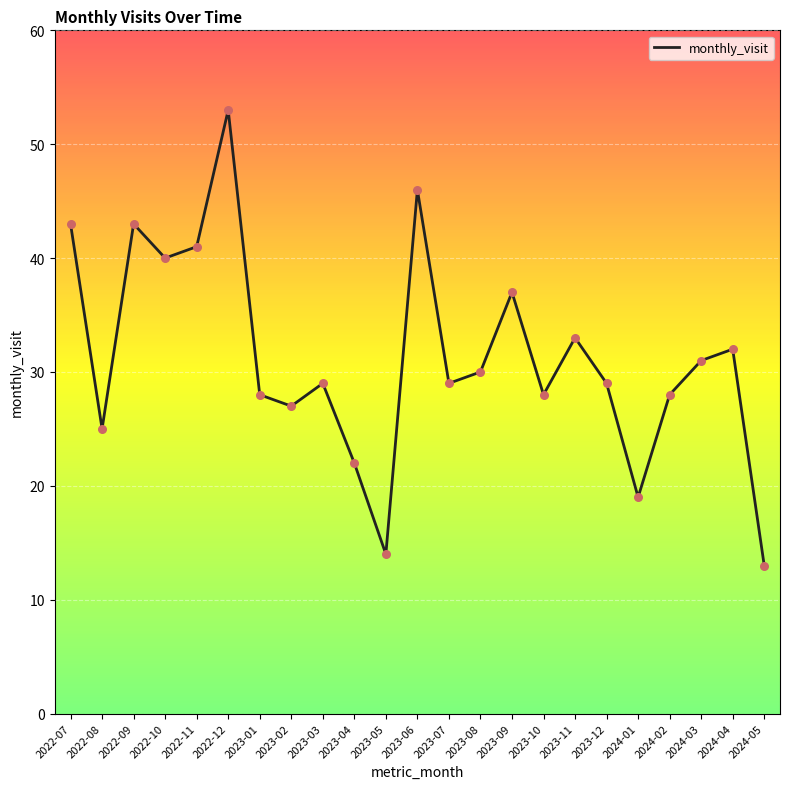

What is the change in value from 2023-01 to 2024-05?

-15